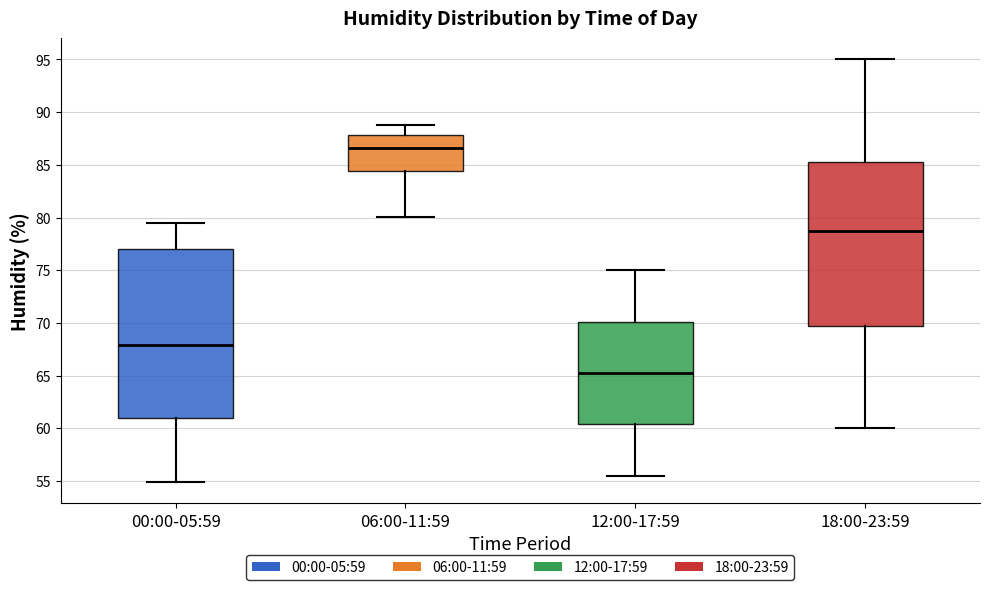

Reading left to right, read every box against the y-axis: the position of its median line, the range the box covers, and the ends of its whiskers. The values are not printed on the chart, so give them approximately, as read against the axis.

00:00-05:59: median 68.0, box 61.0 to 77.0, whiskers 55.0 to 79.5
06:00-11:59: median 86.5, box 84.5 to 88.0, whiskers 80.0 to 89.0
12:00-17:59: median 65.5, box 60.5 to 70.0, whiskers 55.5 to 75.0
18:00-23:59: median 79.0, box 70.0 to 85.5, whiskers 60.0 to 95.0